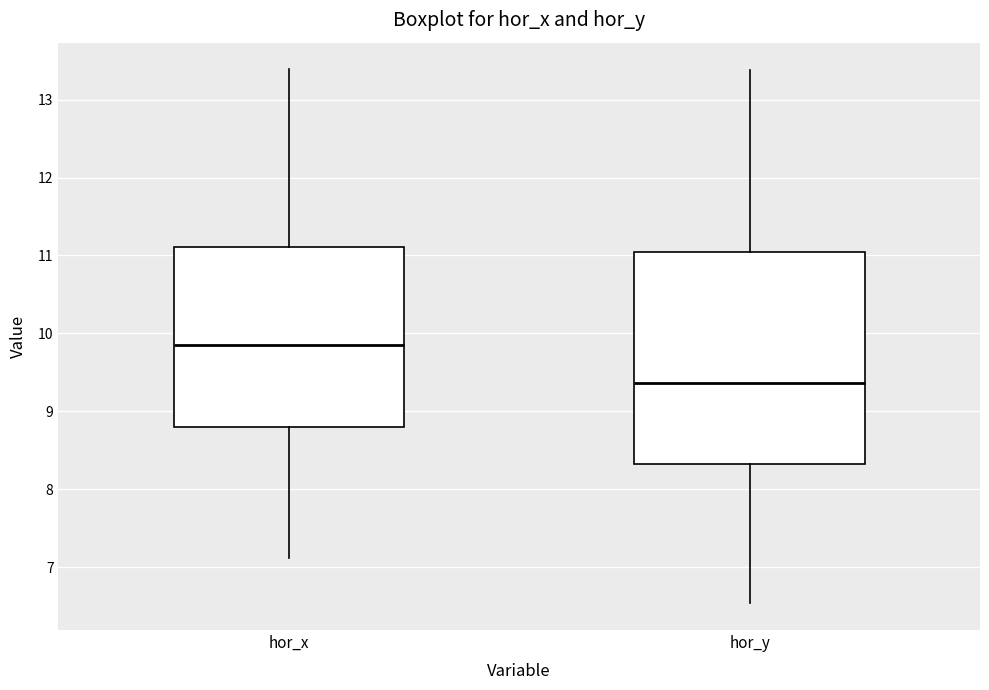

Which box is the tallest, from its lower edge to its upper edge?

hor_y